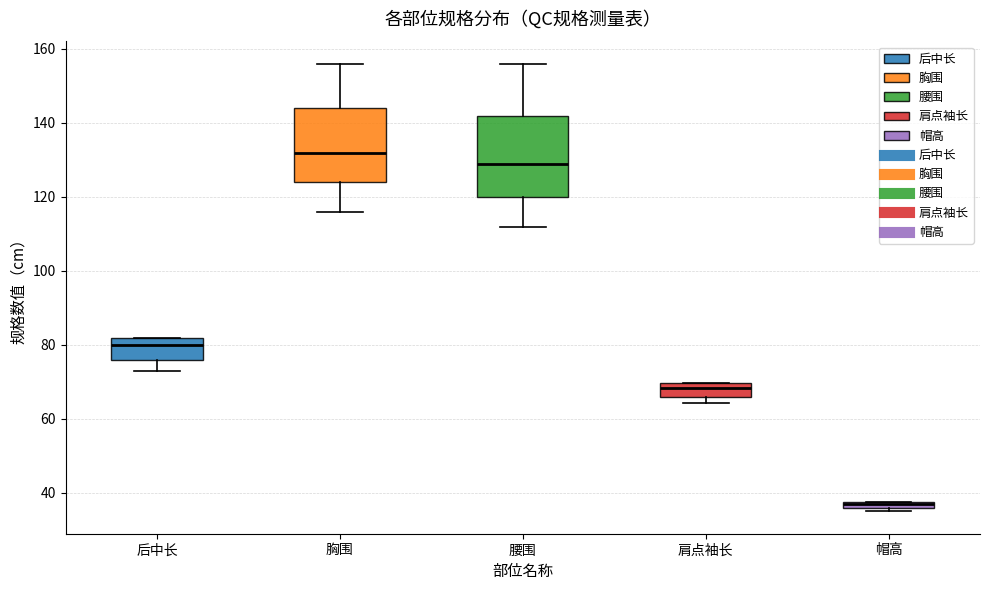

Where does the median line of the box for 后中长 sit on the y-axis? The values are not printed on the chart, so give them approximately, as read against the axis.

80